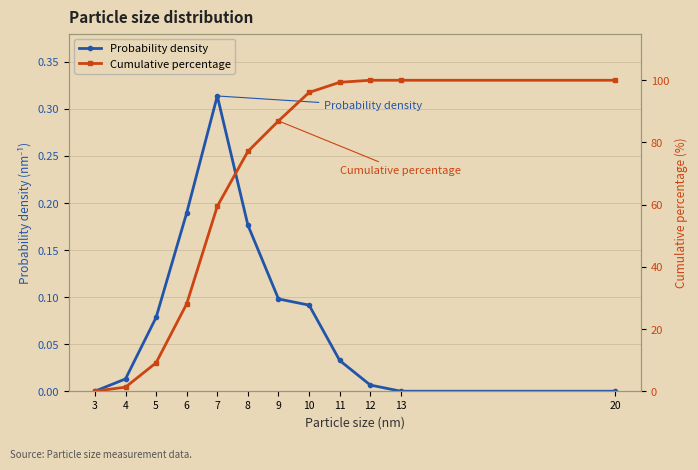

List the series in order of their peak value, highest first.

Cumulative percentage, Probability density